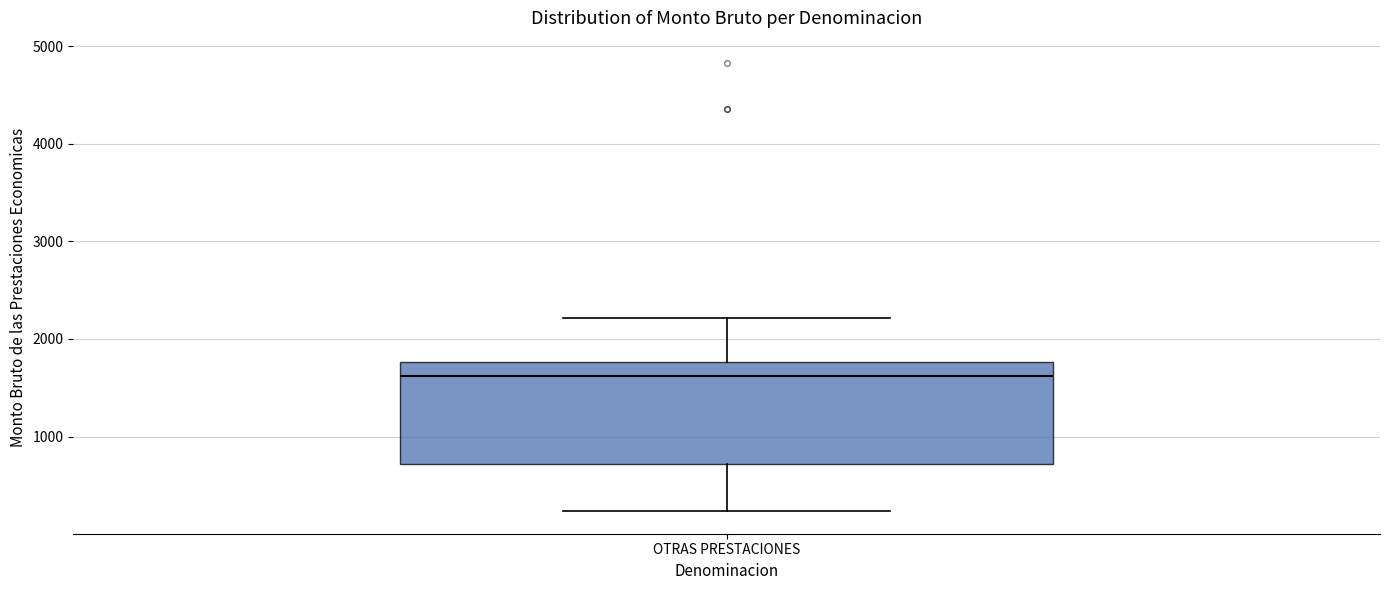

Transcribe this box plot: give where the median line is, the range the box spans, and where the two whiskers end, as read against the y-axis. The values are not printed on the chart, so give them approximately, as read against the axis.

median 1600, box 700 to 1800, whiskers 200 to 2200